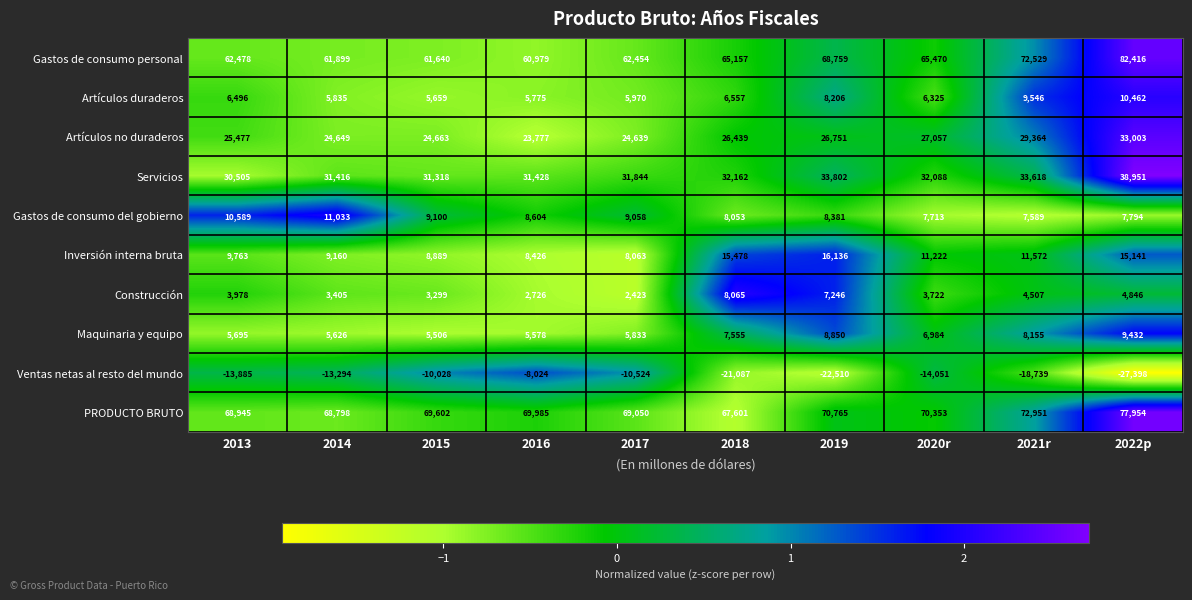

Rank the series at 2014 from lowest to highest value.

Ventas netas al resto del mundo, Construcción, Maquinaria y equipo, Artículos duraderos, Inversión interna bruta, Gastos de consumo del gobierno, Artículos no duraderos, Servicios, Gastos de consumo personal, PRODUCTO BRUTO